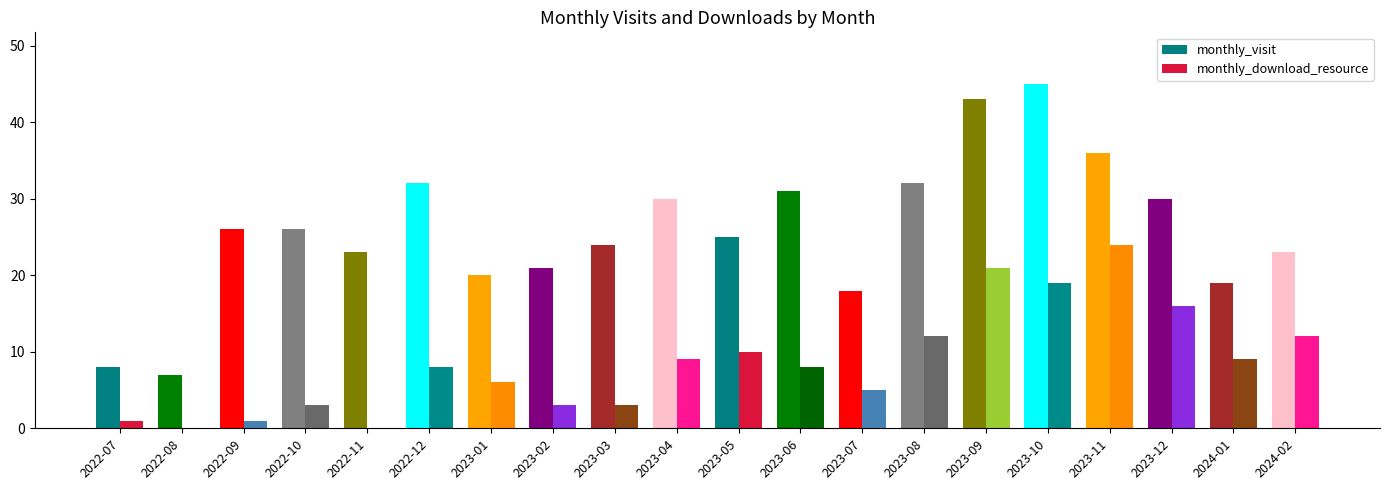

How many categories are shown in the chart?

20